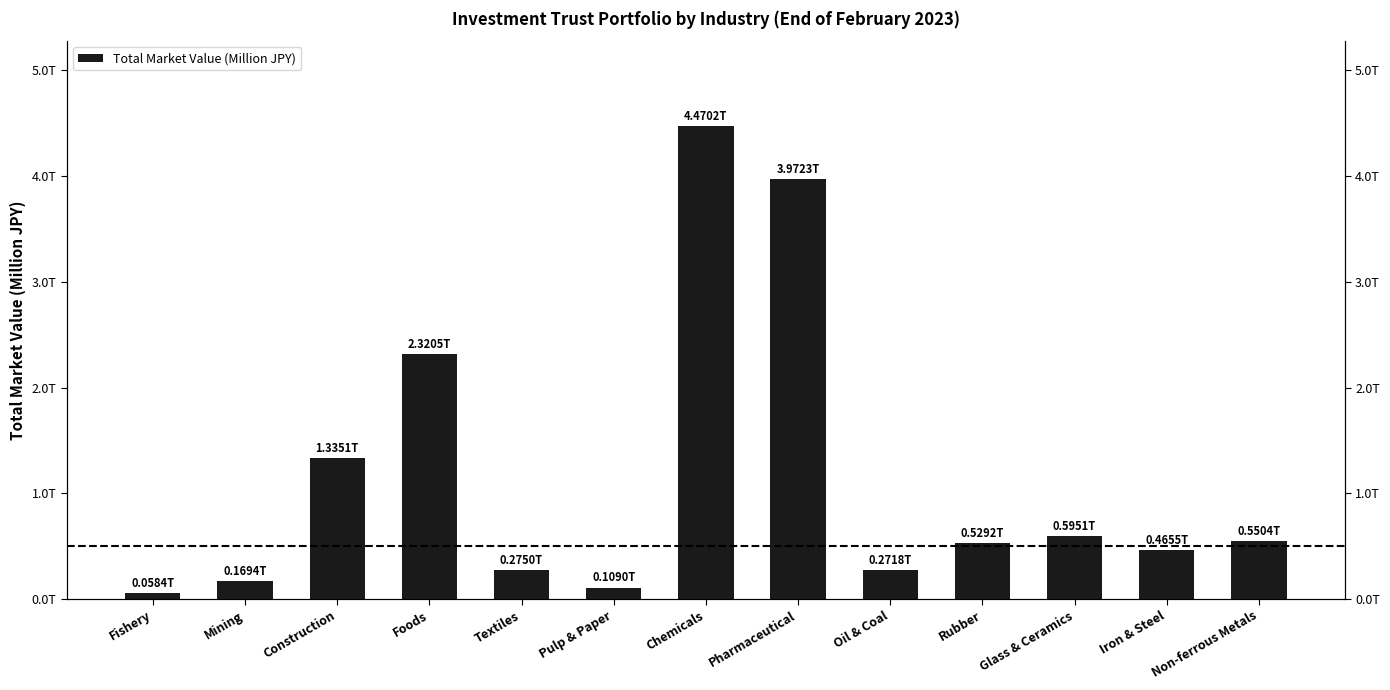

Which category has the highest value across all series?

Chemicals